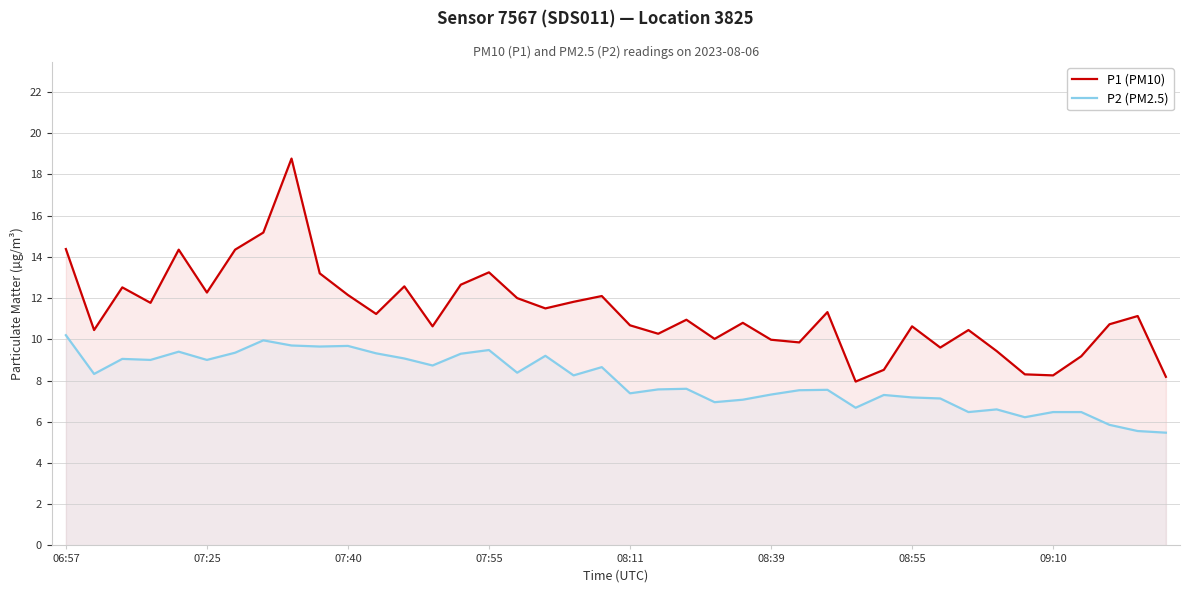

How many data points does each series have?

40